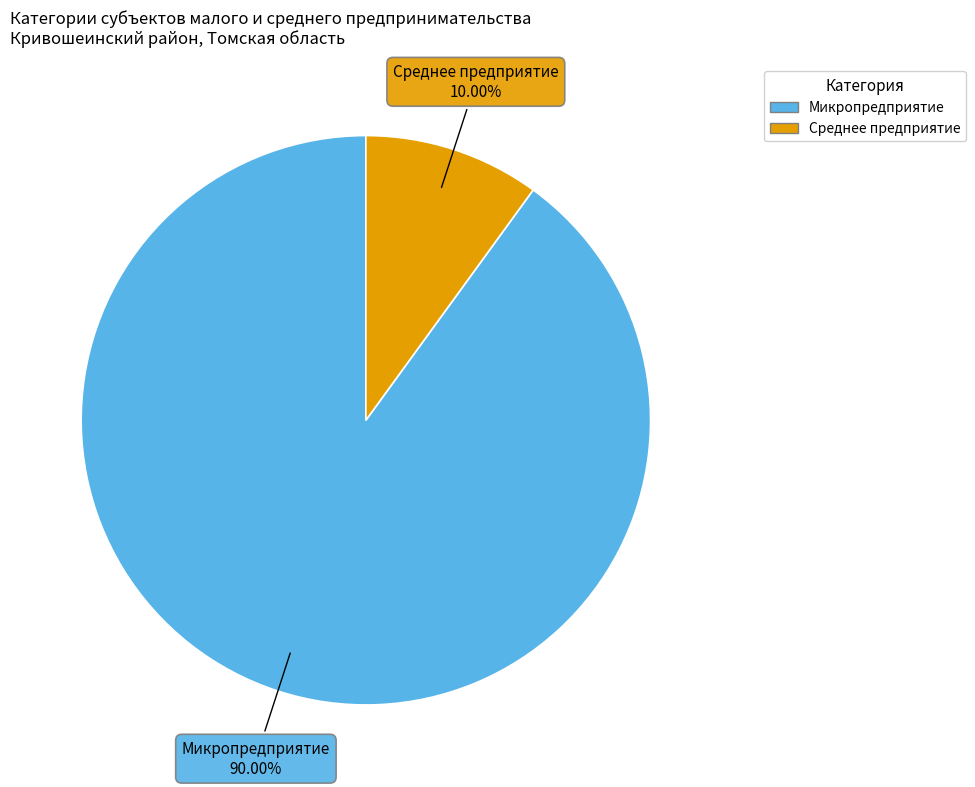

What percentage is the Среднее предприятие slice, to the nearest percent?

10%